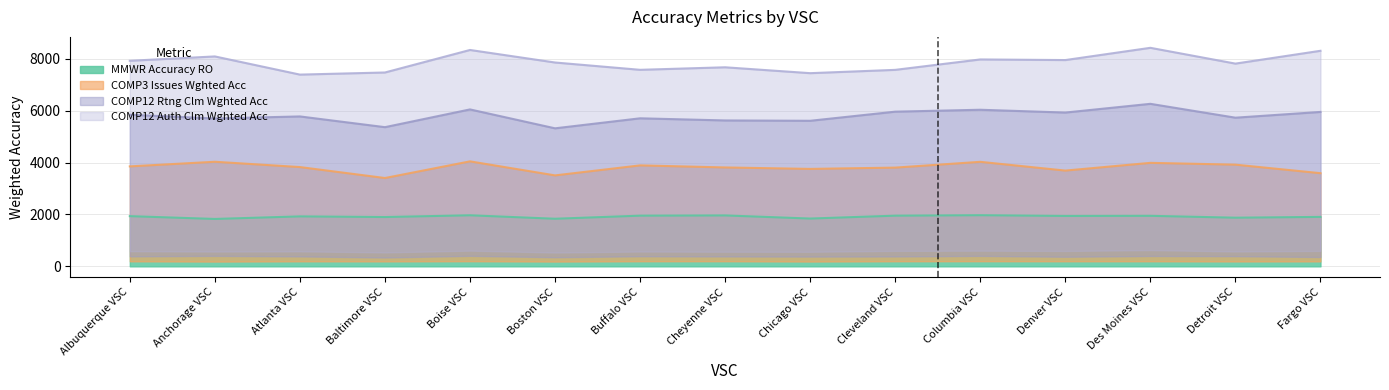

What is the approximate value of COMP12_RTNG_CLM_WGHTED_ACC at Boise VSC?

6046.4